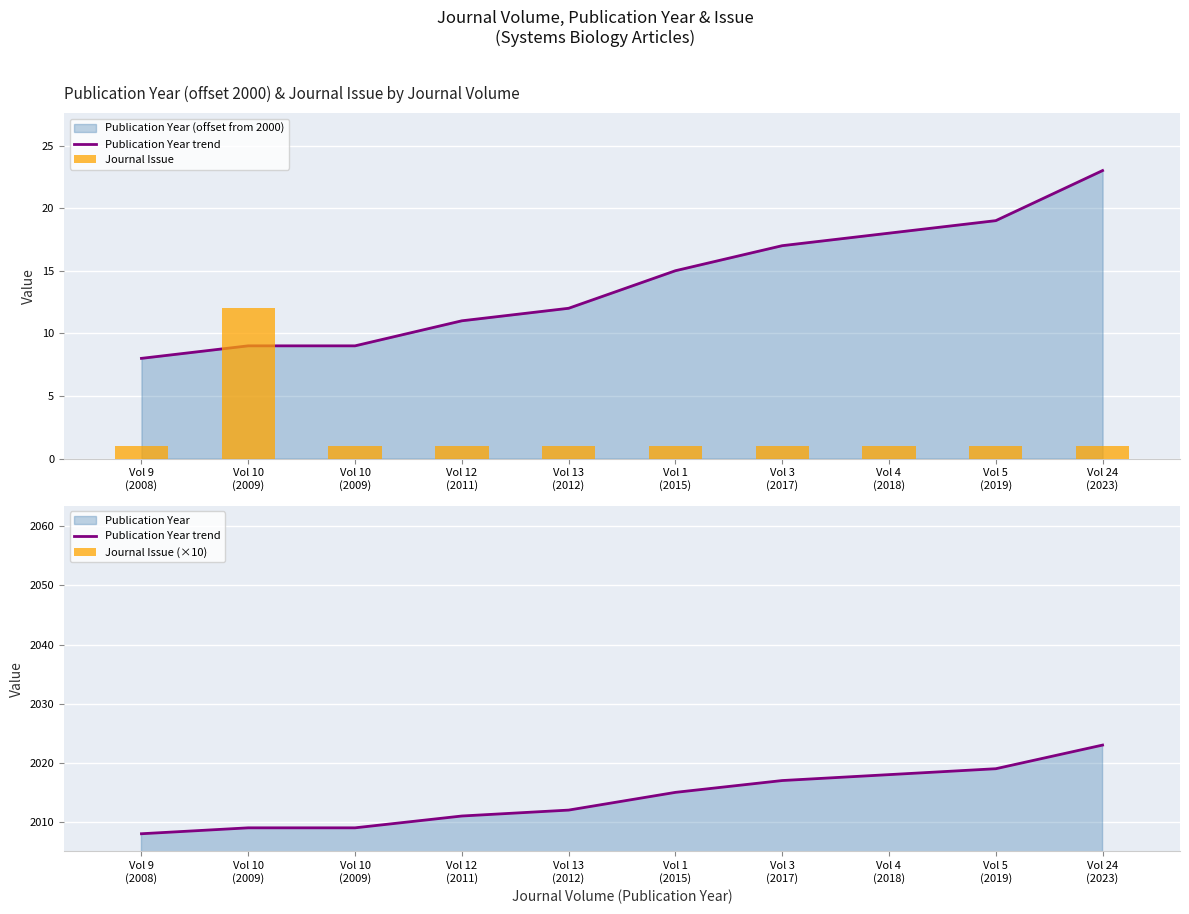

Which category has the lowest value in the Publication Year trend series?

Vol 9
(2008)